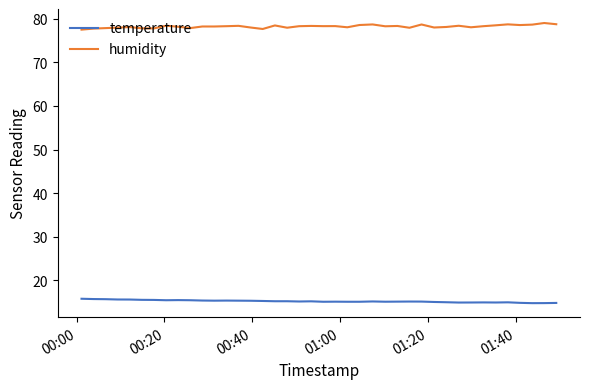

Which series has the largest total across all categories?

humidity